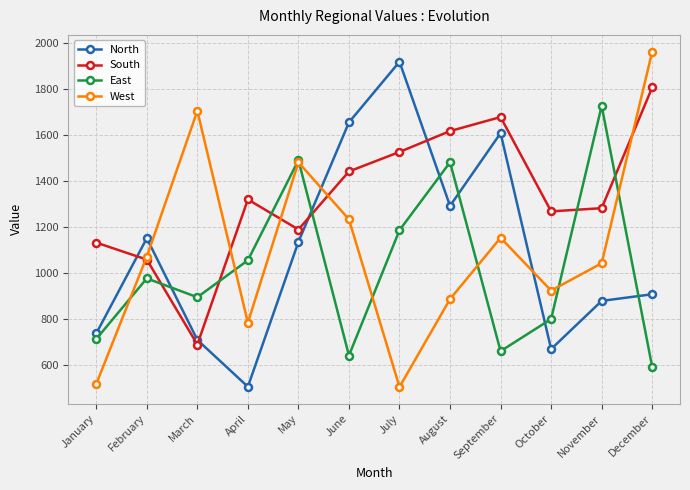

Which series has the widest spread of values?

West